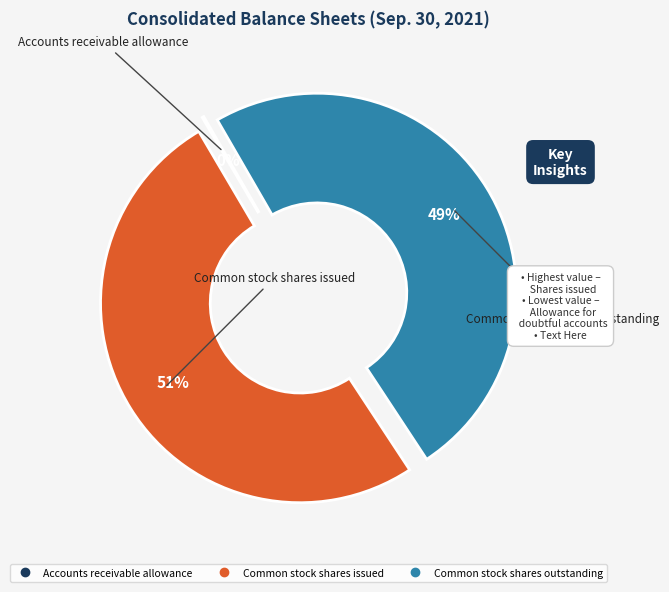

What is the largest slice in the pie chart?

Common stock shares issued